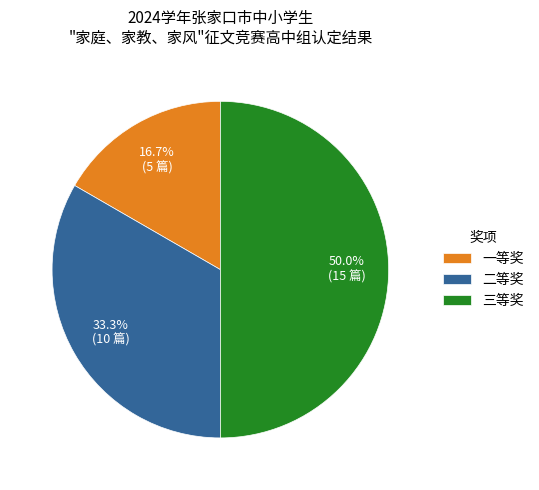

Rank the categories by value from highest to lowest.

三等奖, 二等奖, 一等奖